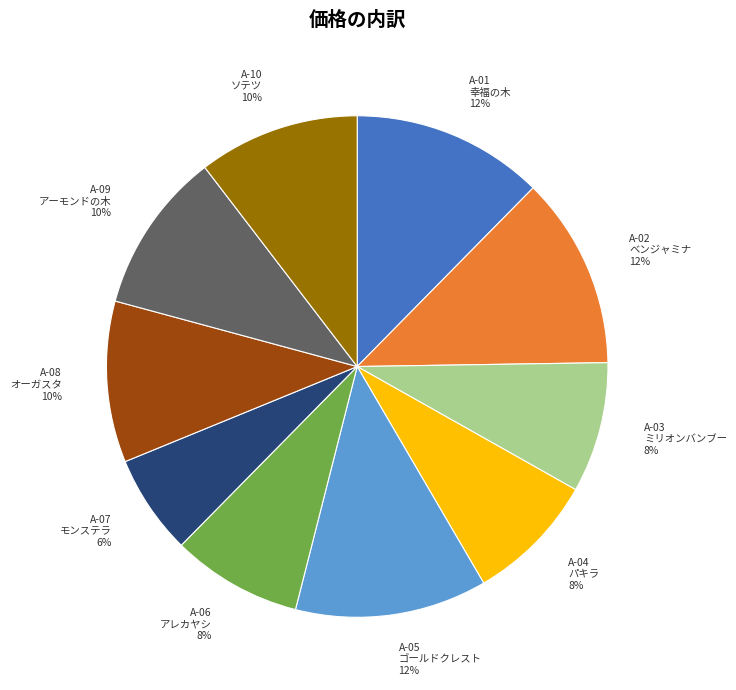

What is the ratio of the value at A-04 パキラ to the value at A-09 アーモンドの木?

0.8